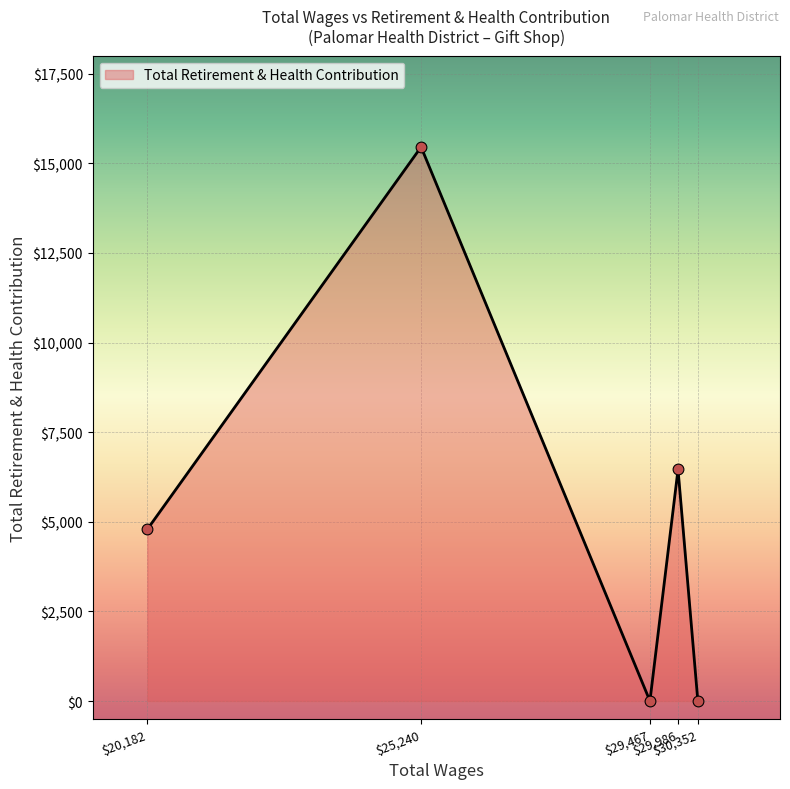

What is the greatest value displayed?

15455